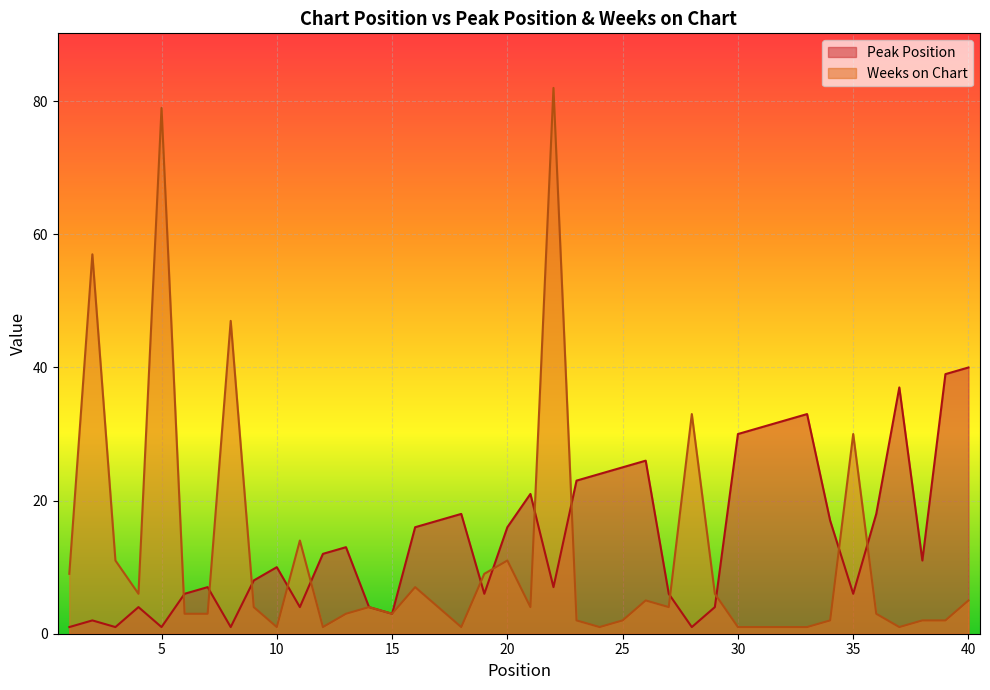

Which label corresponds to the largest value in the chart?

22